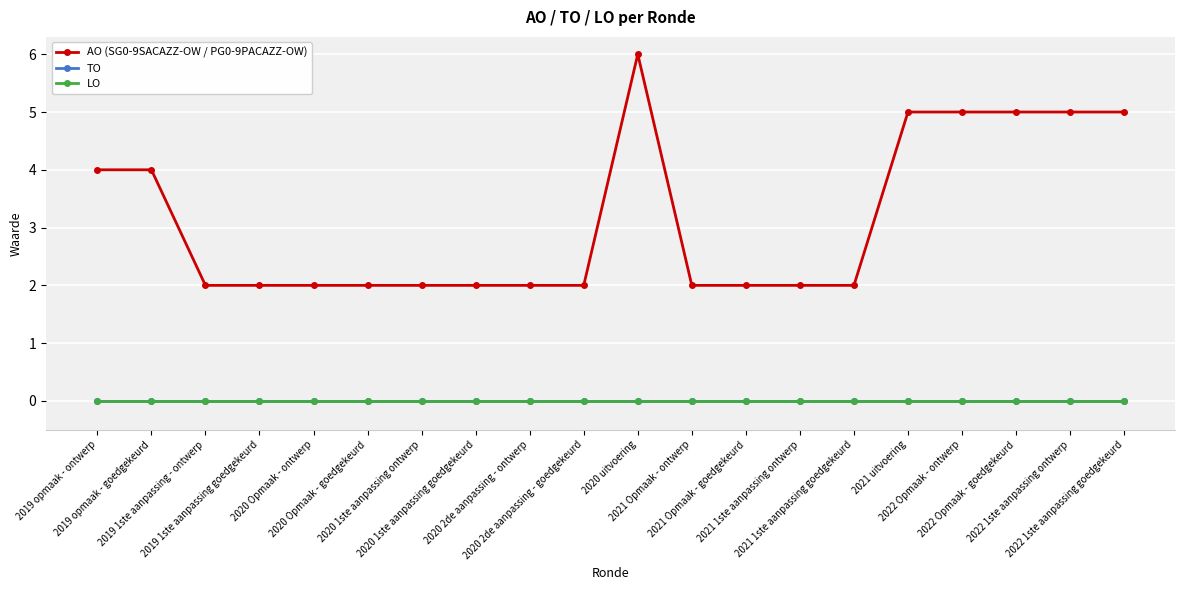

Which series has the largest total across all categories?

AO (SG0-9SACAZZ-OW / PG0-9PACAZZ-OW)